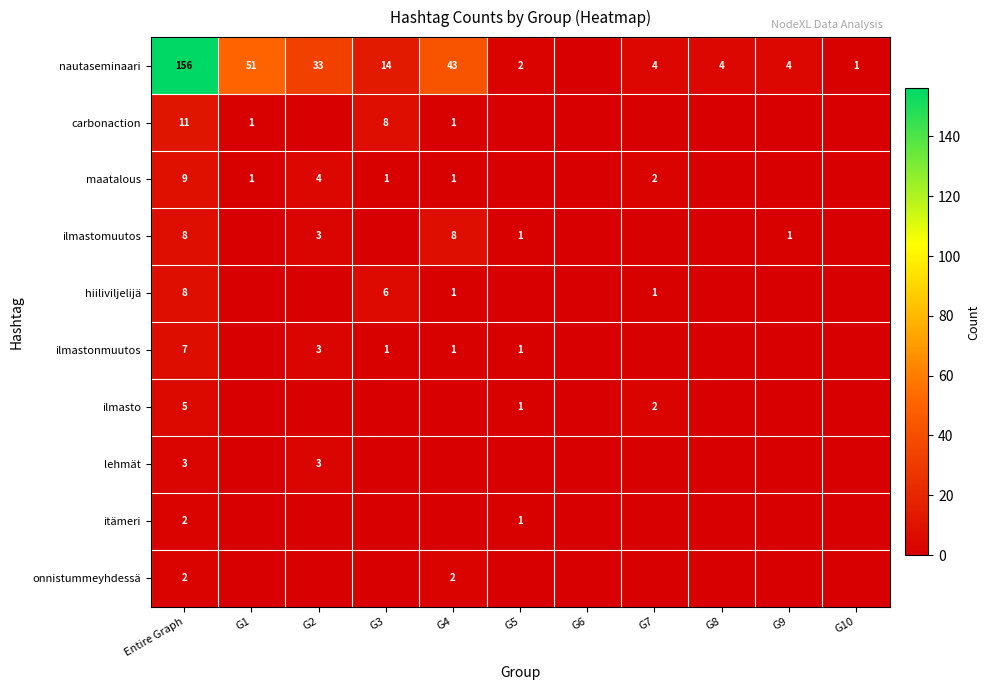

True or false: carbonaction has a value of 15 at Entire Graph.

False